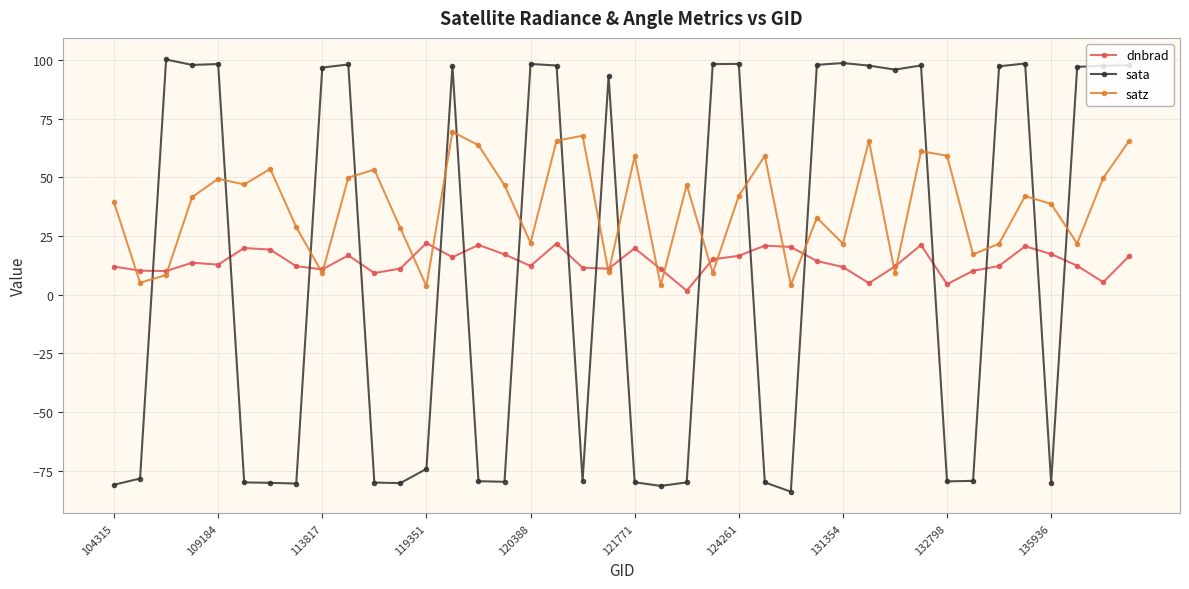

Which series has the largest total across all categories?

satz